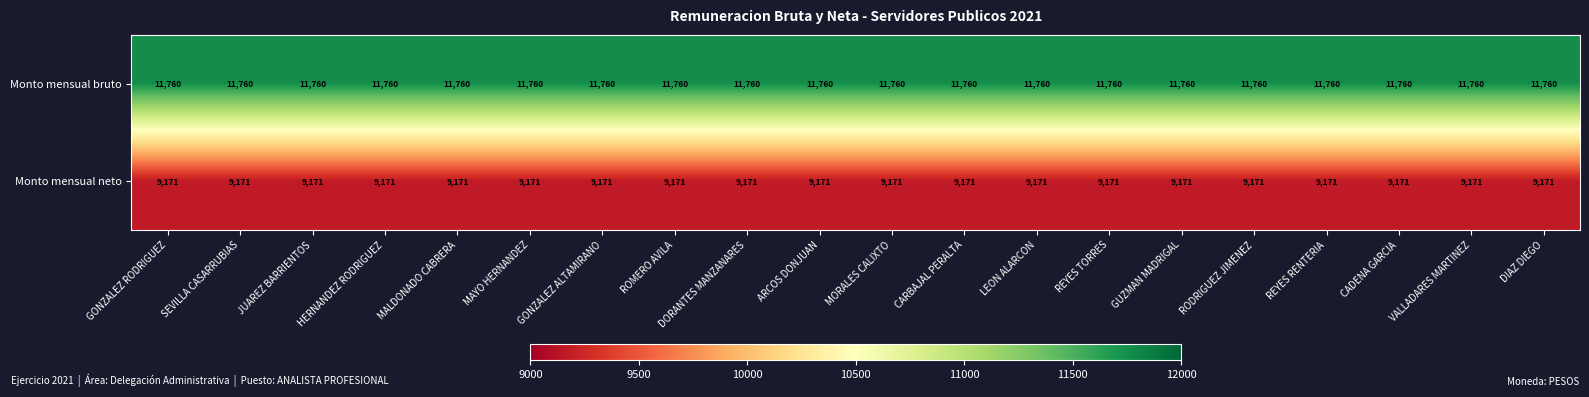

What is the sum of the Monto mensual neto values at RODRIGUEZ JIMENEZ and GONZALEZ ALTAMIRANO?

18342